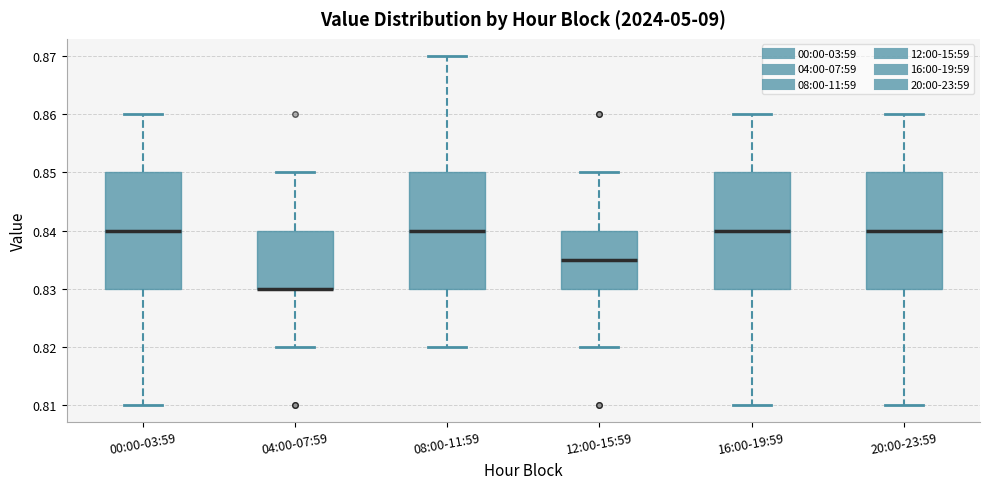

Where is the upper edge of the box for 08:00-11:59 on the y-axis? The values are not printed on the chart, so give them approximately, as read against the axis.

0.850